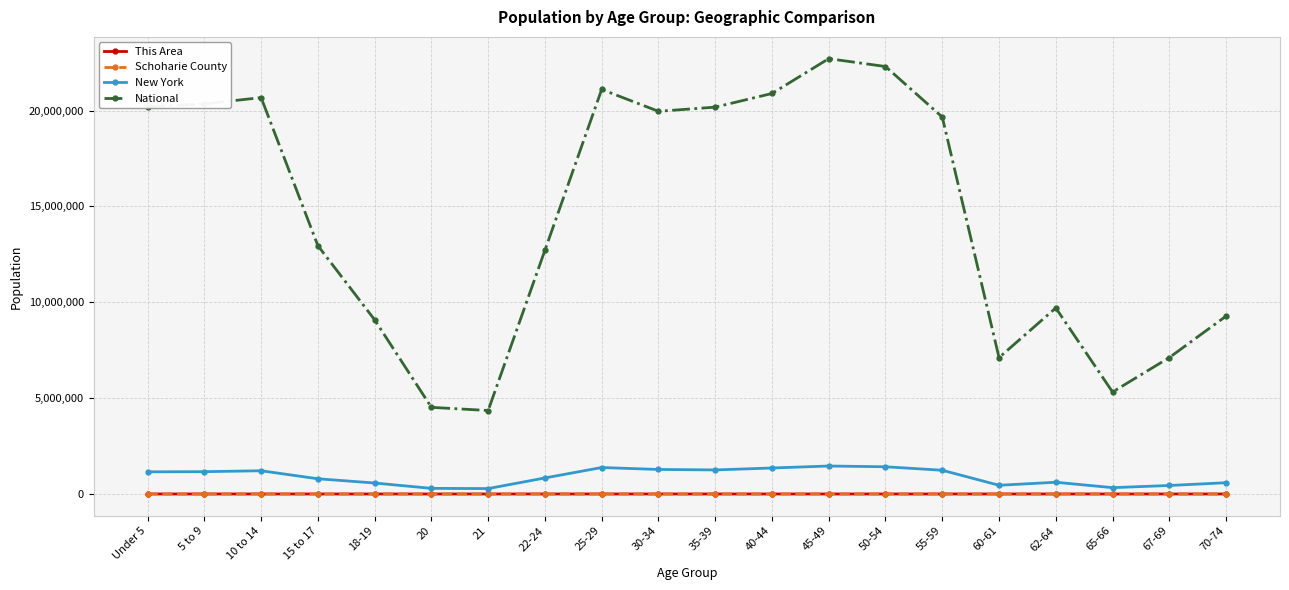

How many data points in This Area are less than 65?

10